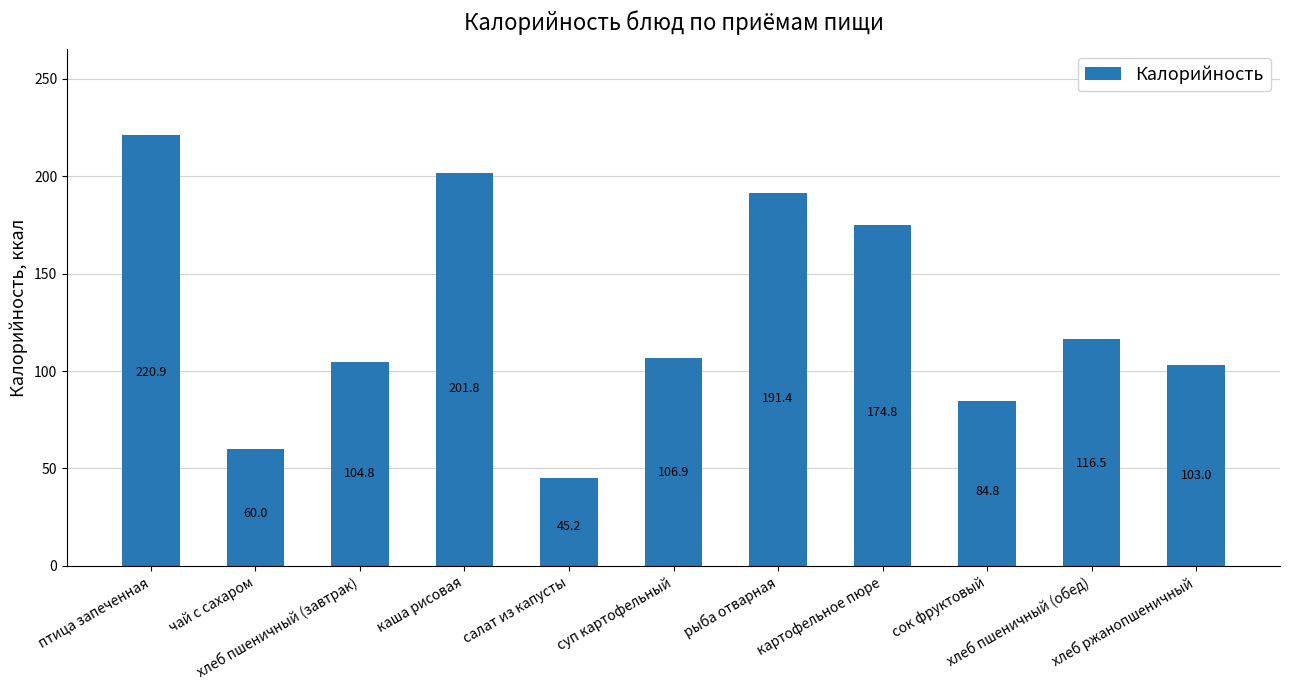

Does the chart contain stacked bars?

No